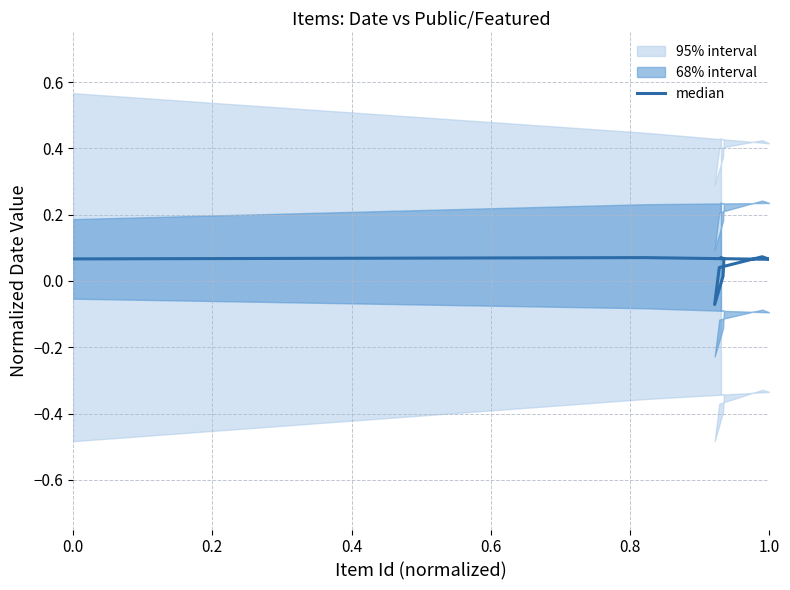

What is the sum of all values?

0.6